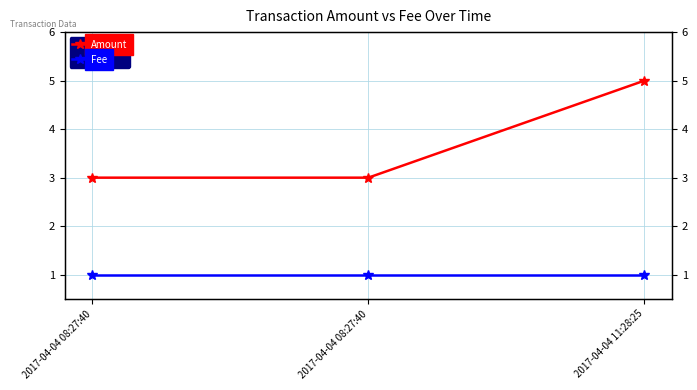

What is the spread (max minus min) of values at 2017-04-04 08:27:40?

2